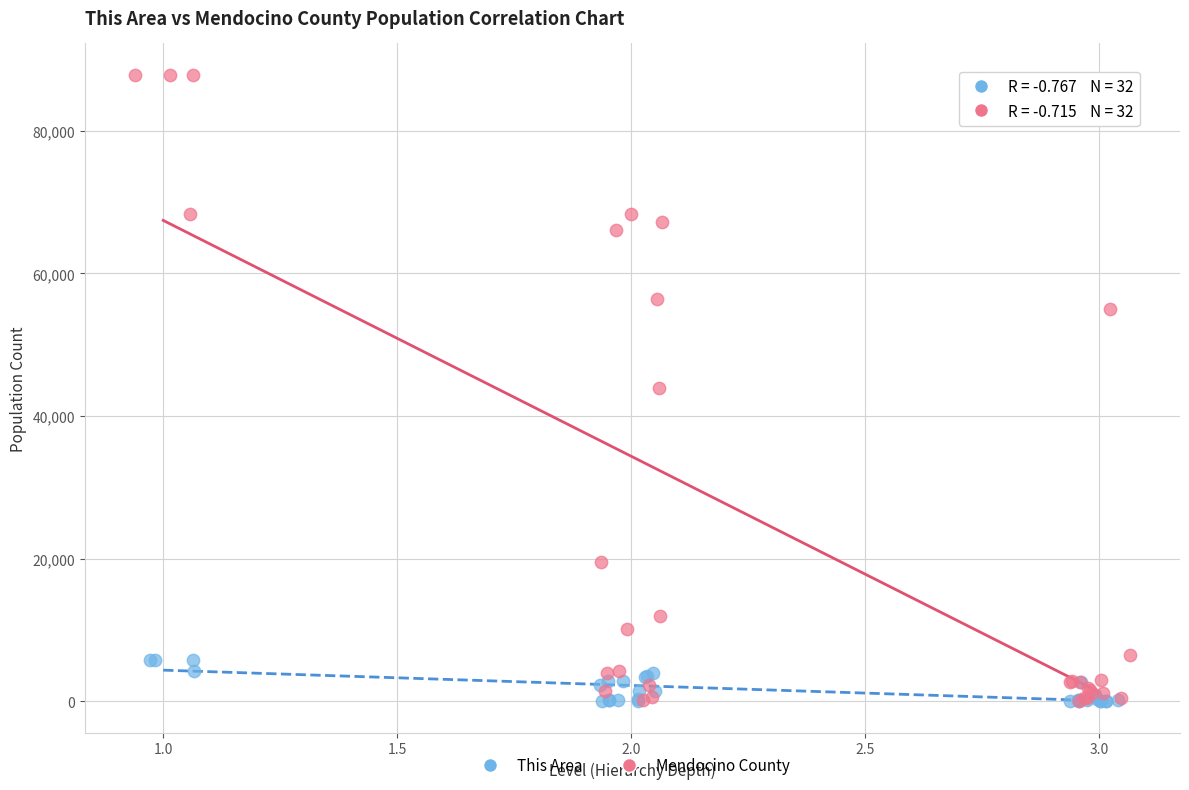

Which series contains the highest Y value?

Mendocino County